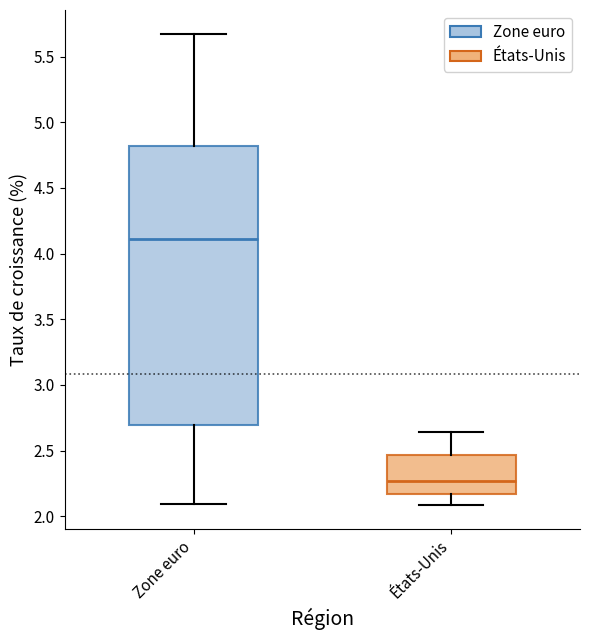

Comparing the boxes themselves (not the whiskers), which one is the tallest?

Zone euro